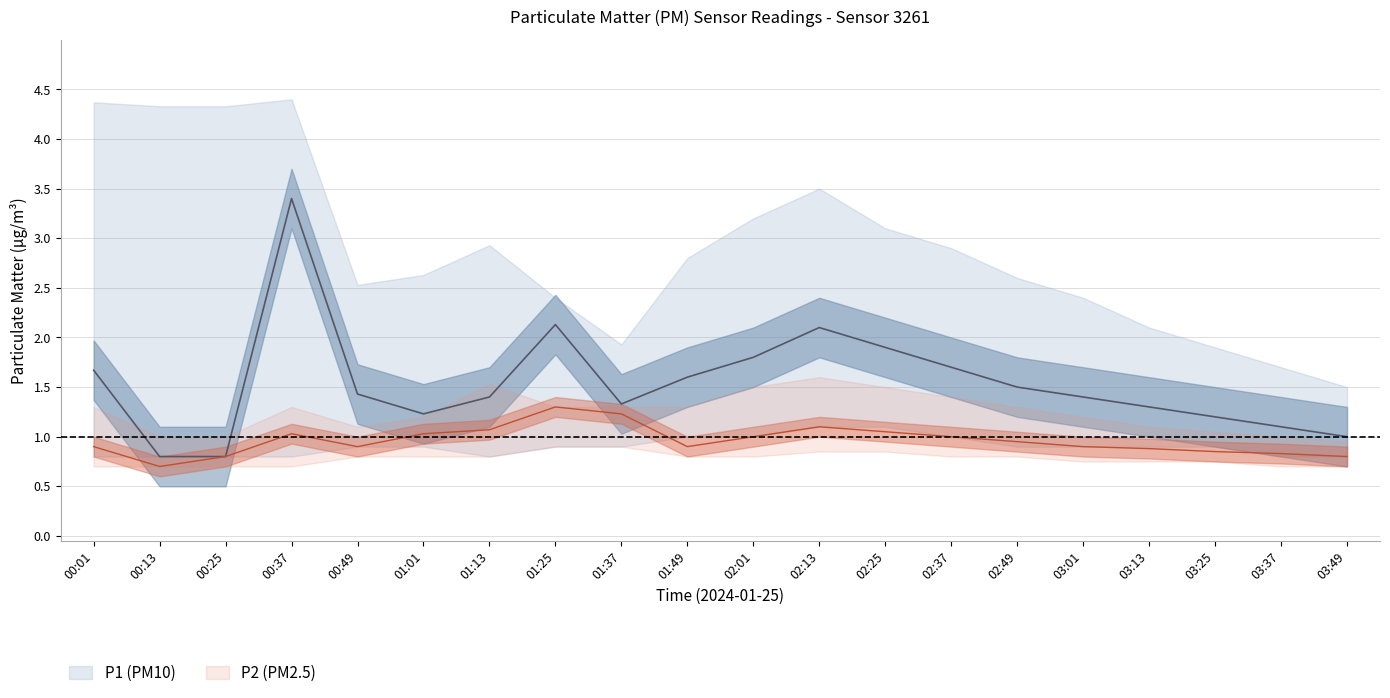

At which label does P1_upper reach its minimum?

03:49